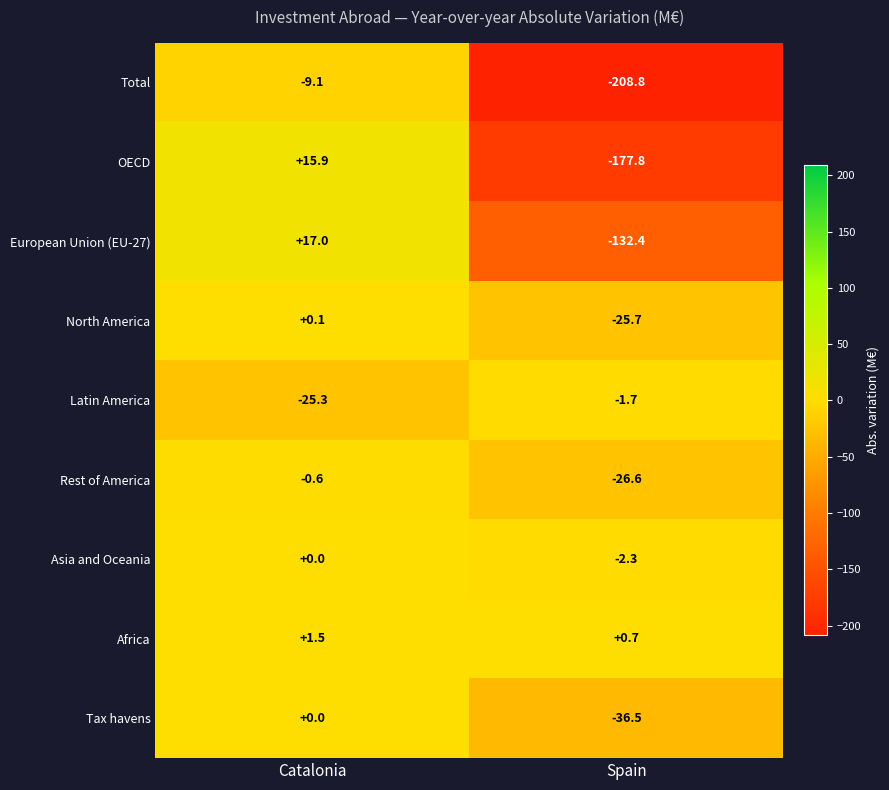

What is the difference between the maximum and minimum values in the European Union (EU-27) series?

149.4